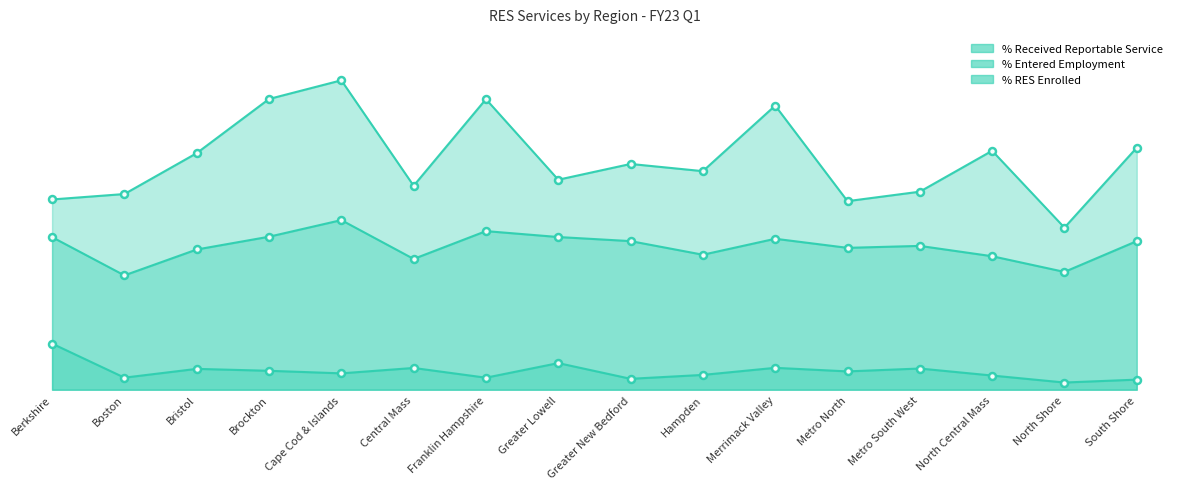

Between Brockton and Greater Lowell, which series saw the biggest shift?

% RES Enrolled